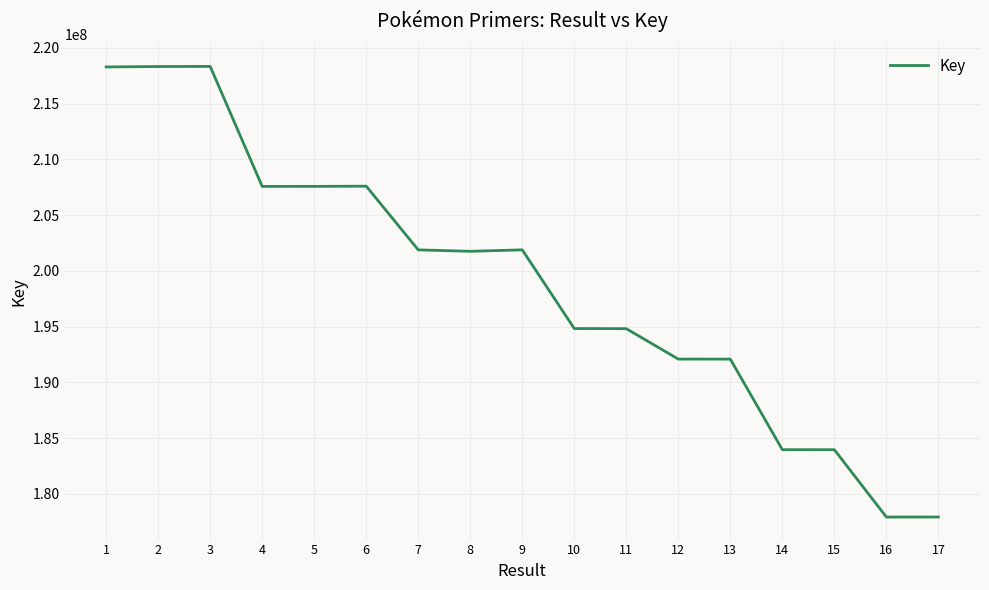

What is the smallest value displayed?

177919046